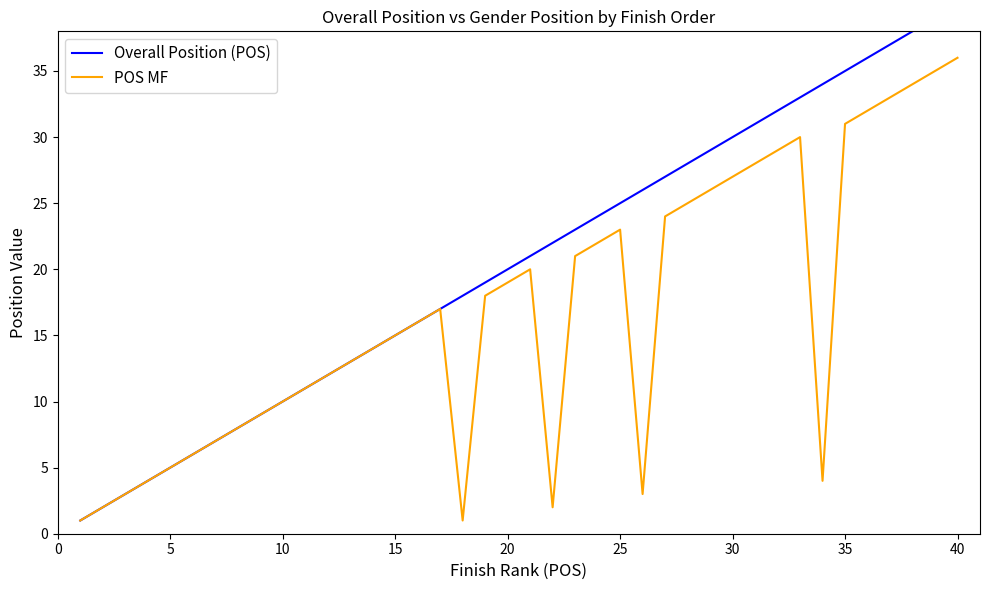

What is the sum of the POS MF values at 10 and 35?

41